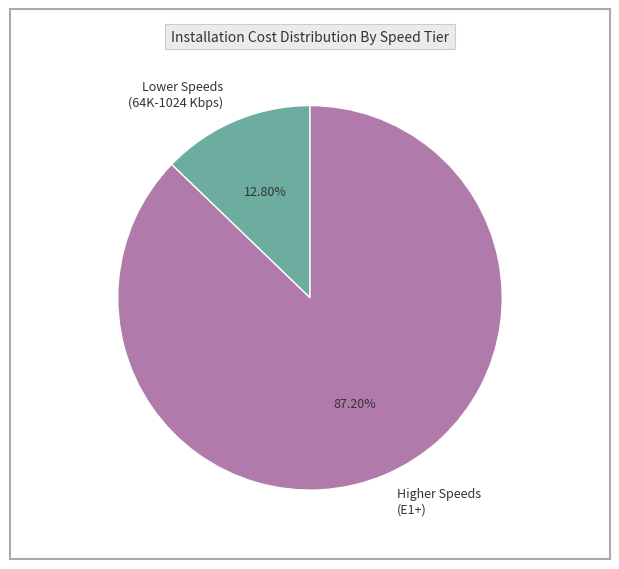

Rank the categories by value from highest to lowest.

Higher Speeds (E1+), Lower Speeds (64K-1024 Kbps)